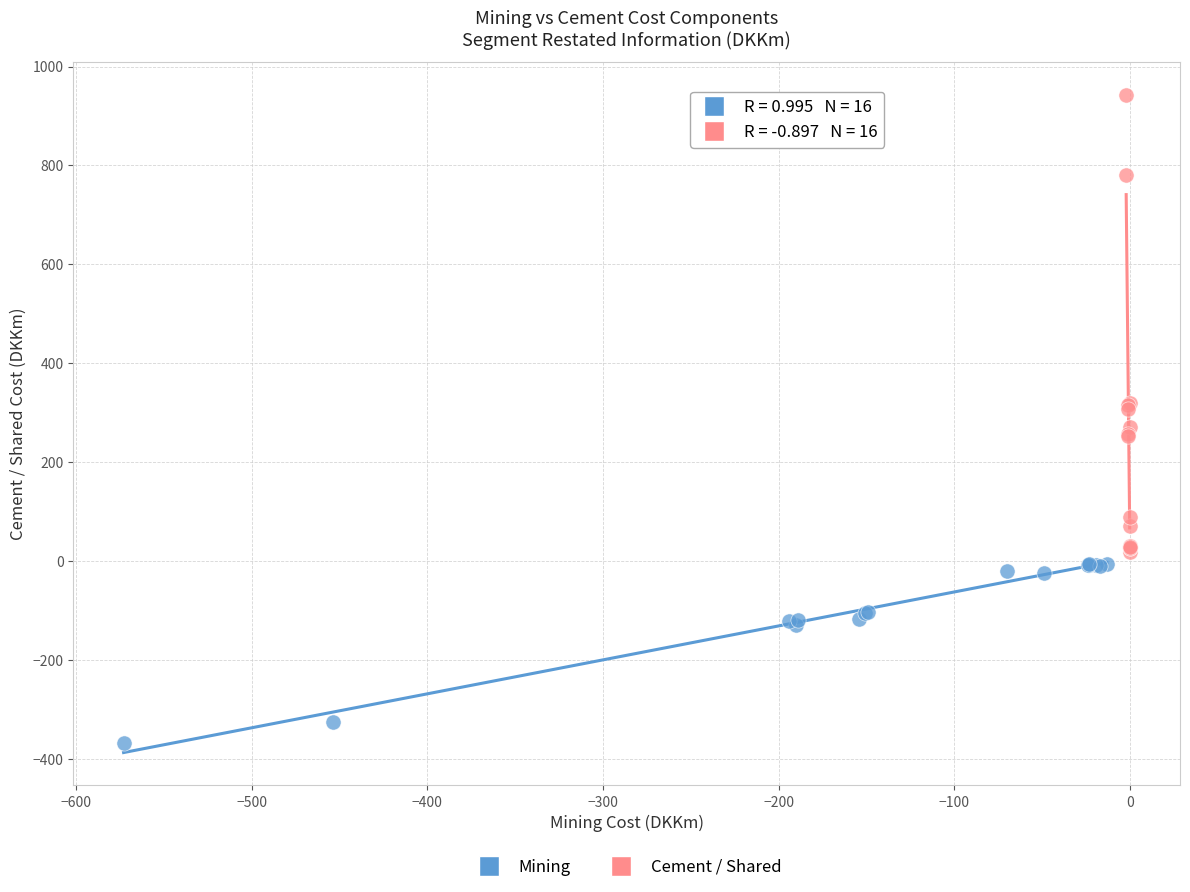

Which series contains the lowest Y value?

Mining